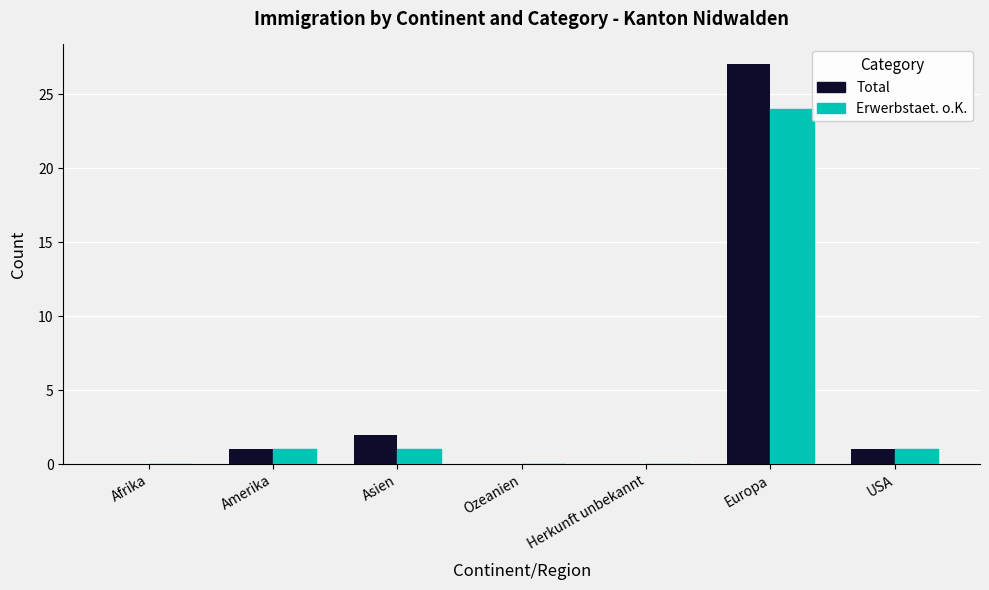

At which category is the sum across all series the highest?

Europa